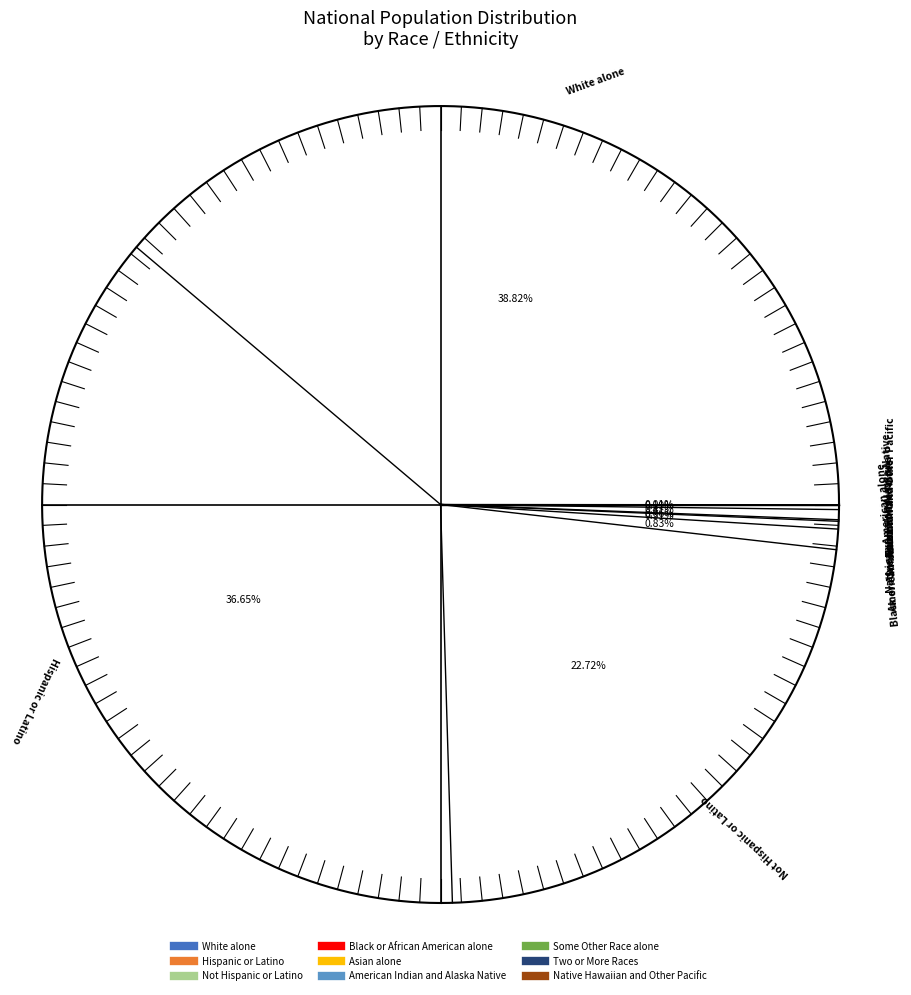

The Some Other Race alone slice represents 0% of the pie. True or false?

True